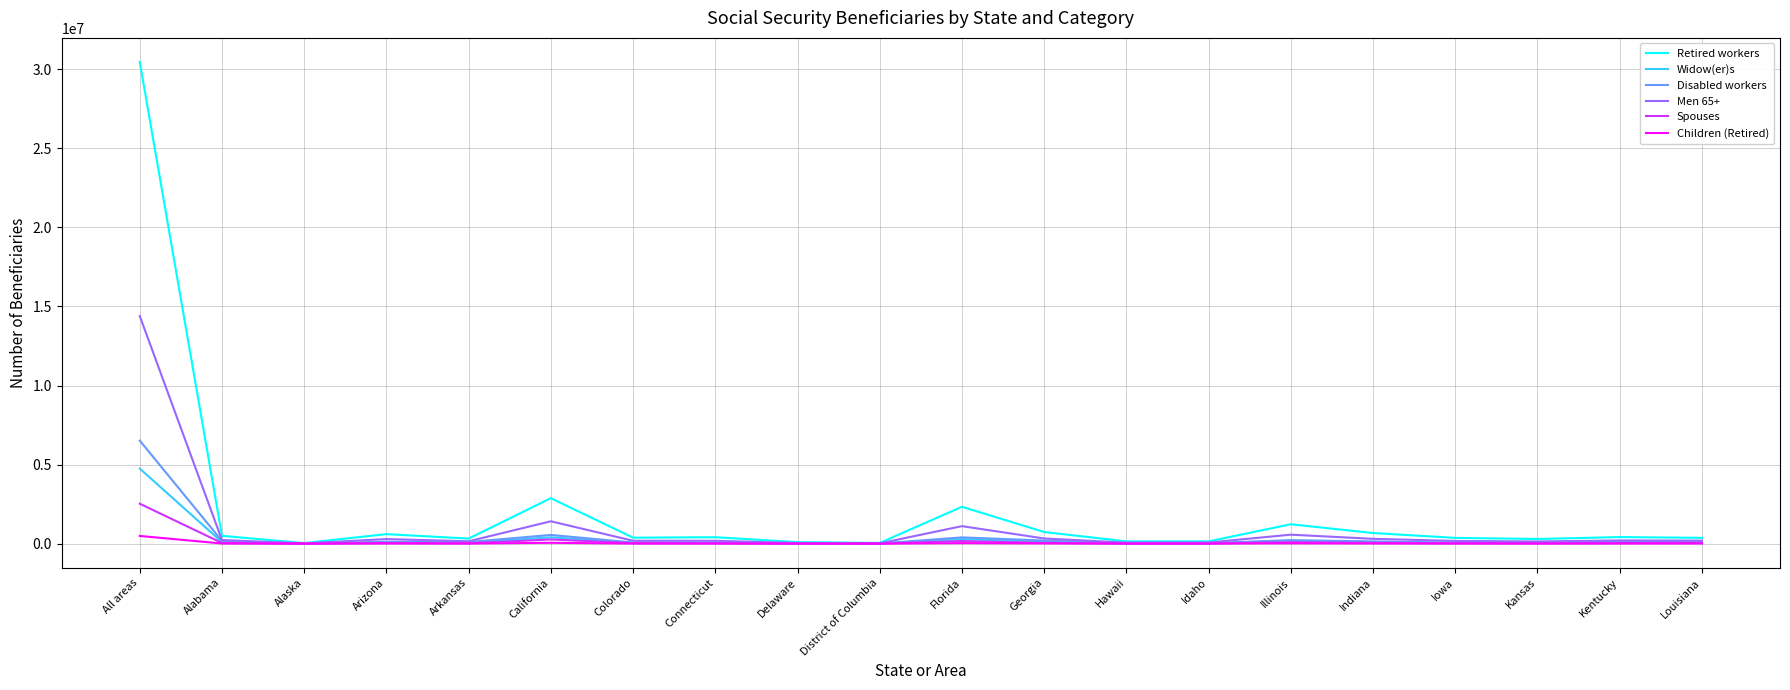

What is the minimum value for Widow(er)s?

5115